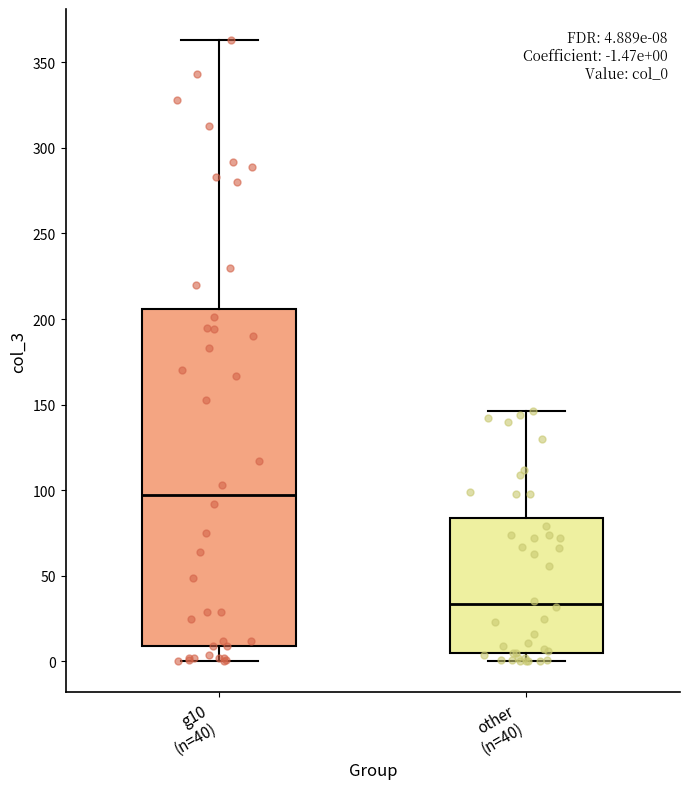

Comparing the boxes themselves (not the whiskers), which one is the tallest?

g10 (n=40)